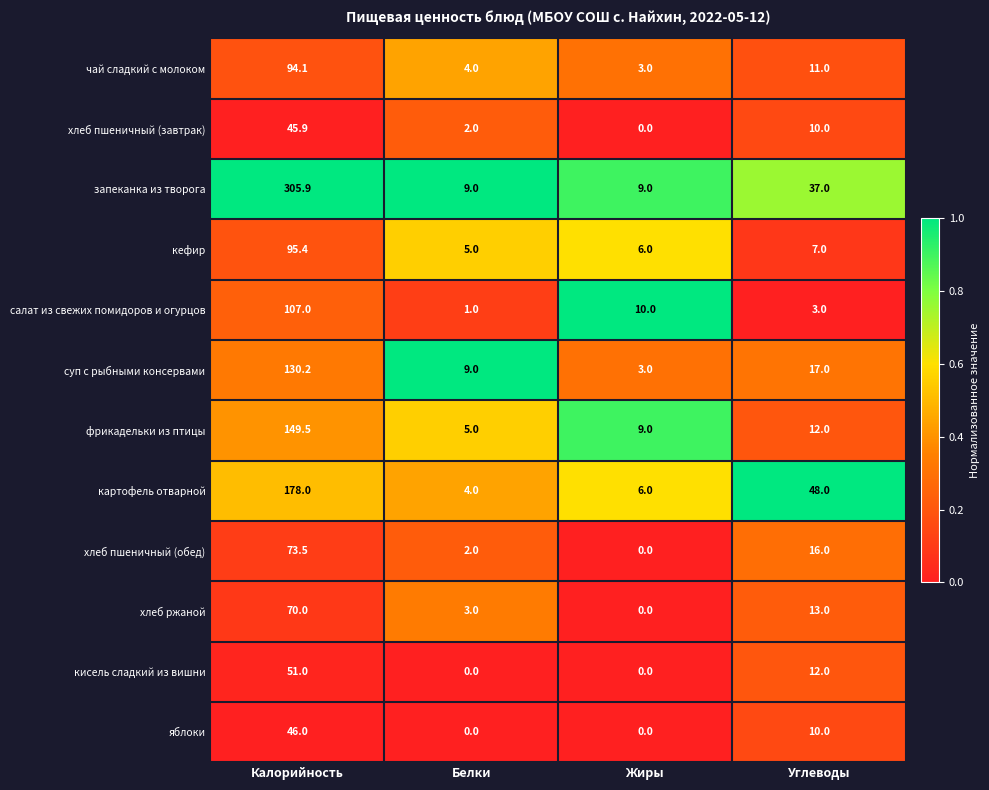

Which series has the largest range (max minus min)?

запеканка из творога